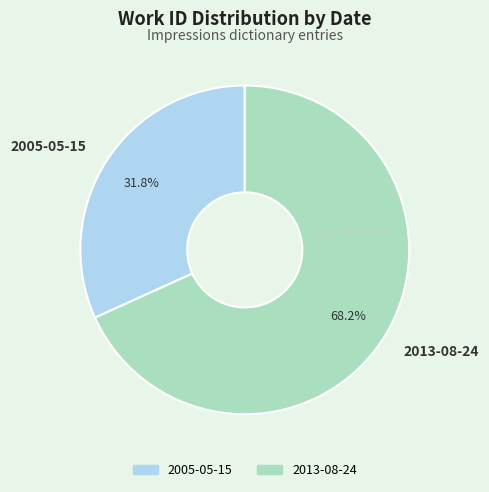

The 2013-08-24 slice represents 79% of the pie. True or false?

False